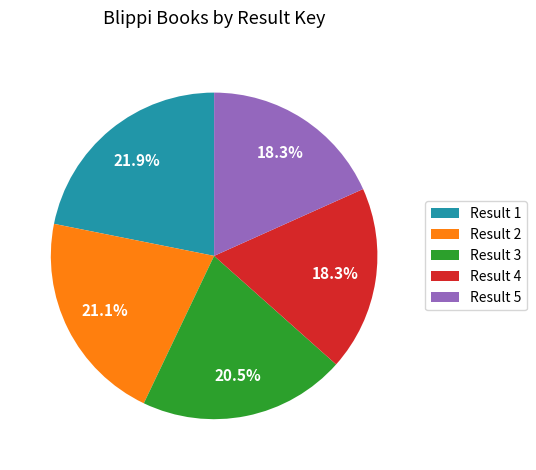

Count the number of slices in the pie.

5